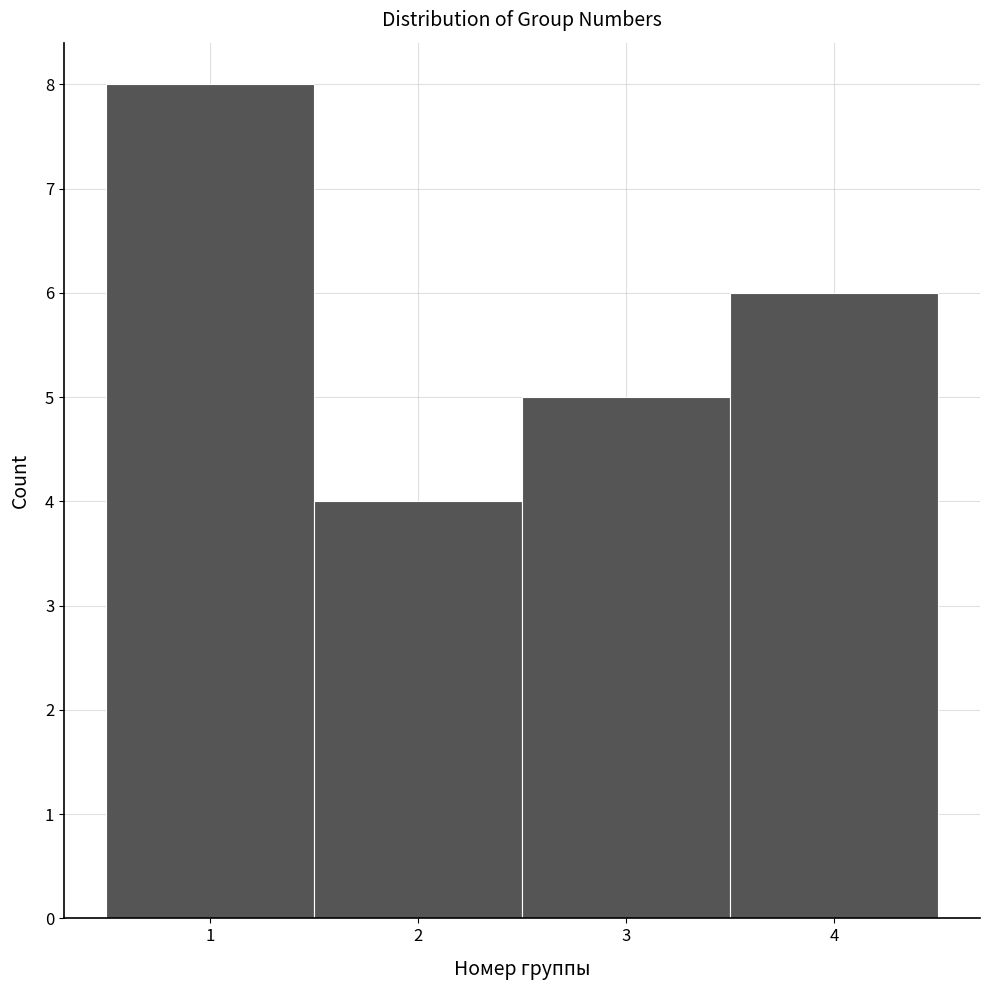

What is the height of the bar covering 2.5 to 3.5 on the x-axis? The values are not printed on the chart, so give them approximately, as read against the axis.

5